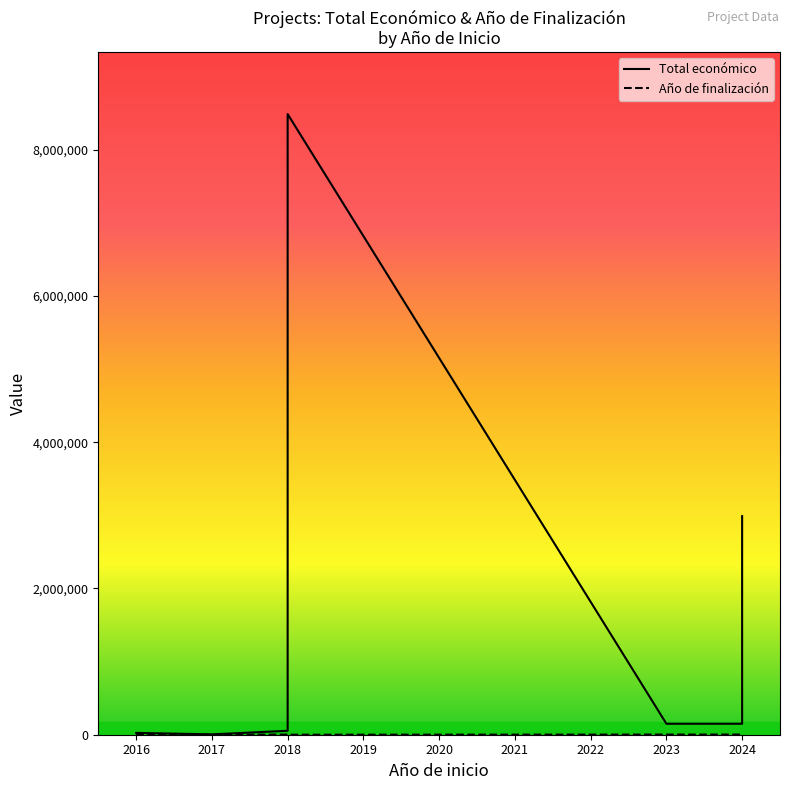

Is it true that Total económico equals 228403 at 2023?

False